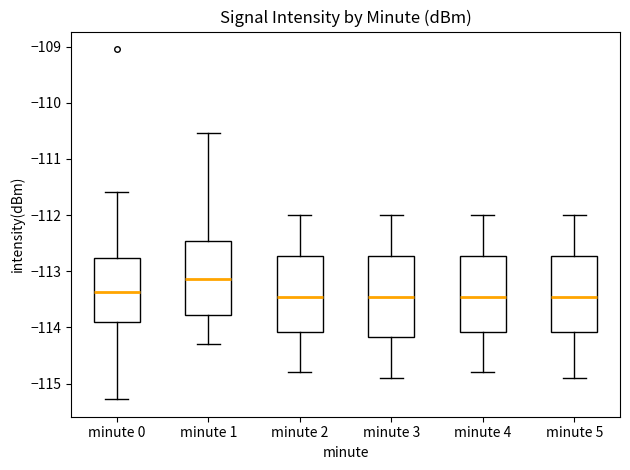

Which box's median line is the highest?

minute 1